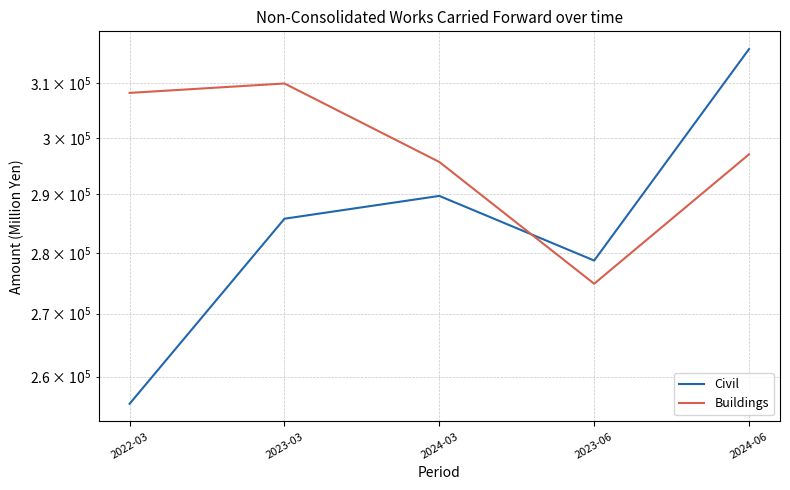

List the series in order of their overall mean, highest first.

Buildings, Civil